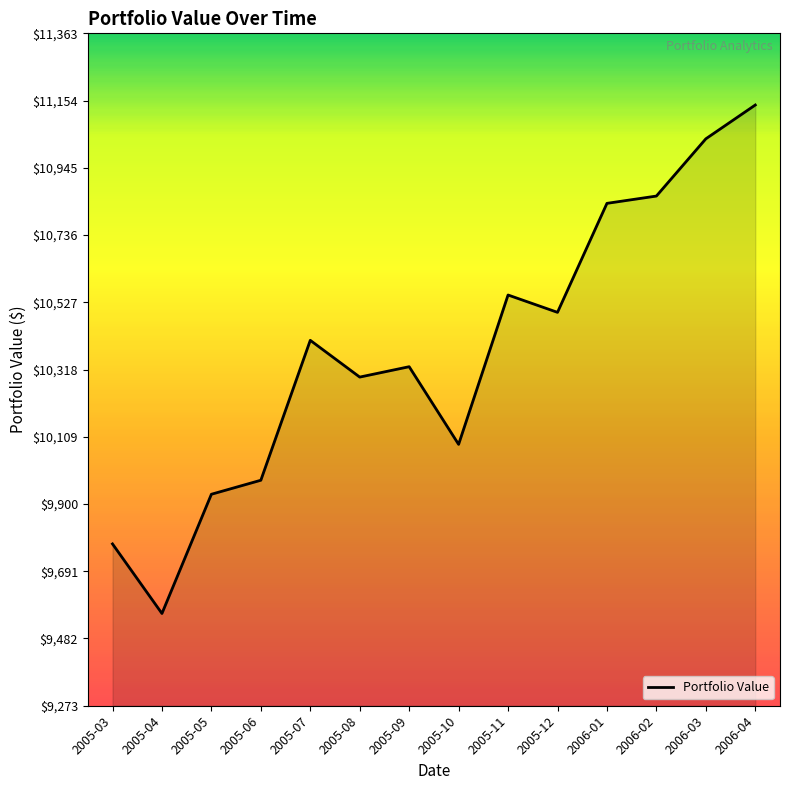

What is the difference between the values at 2005-07 and 2005-11?

140.9